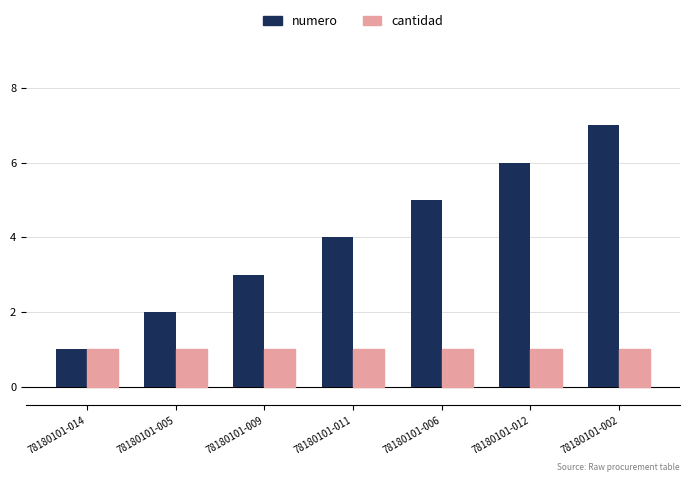

At which category is the sum across all series the highest?

78180101-002